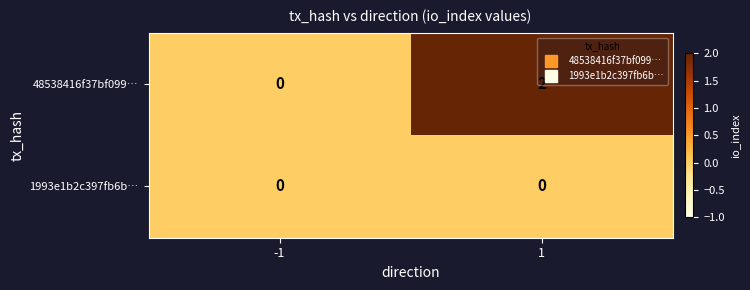

The 48538416f37bf099… series shows 0 at -1. True or false?

True